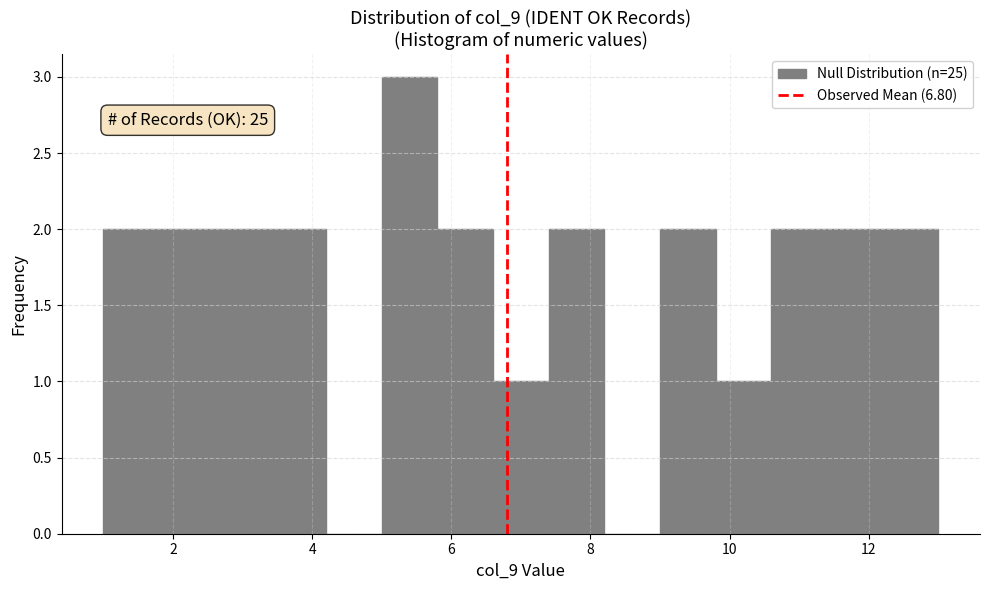

Which range on the x-axis has the tallest bar?

5.0 to 5.8